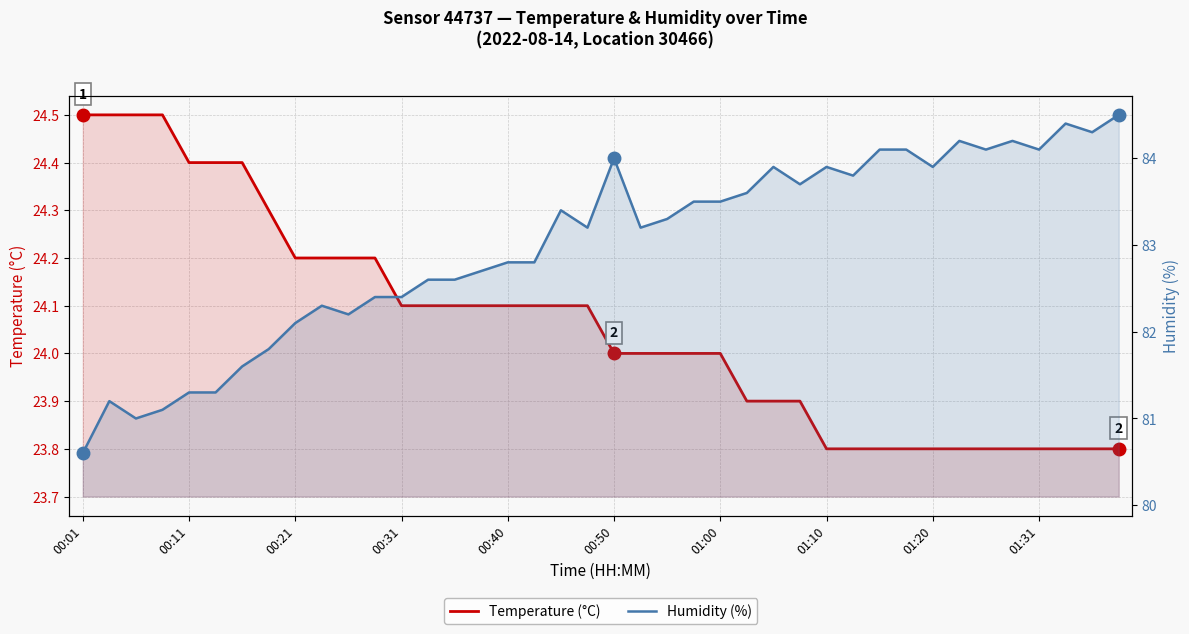

What is the greatest value displayed?

84.5